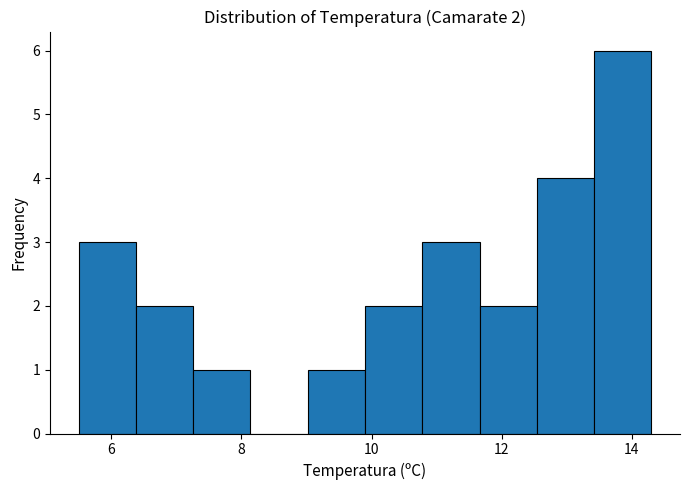

Over which range of the x-axis is the bar tallest?

13.42 to 14.30